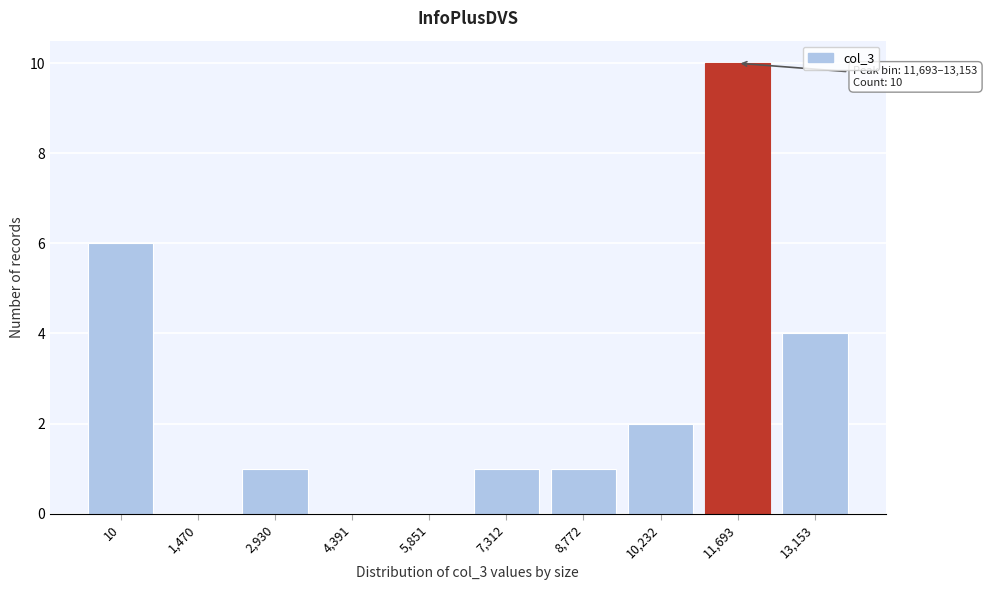

Reading right to left, extract all data points from this chart.

13,153=4	11,693=10	10,232=2	8,772=1	7,312=1	5,851=0	4,391=0	2,930=1	1,470=0	10=6